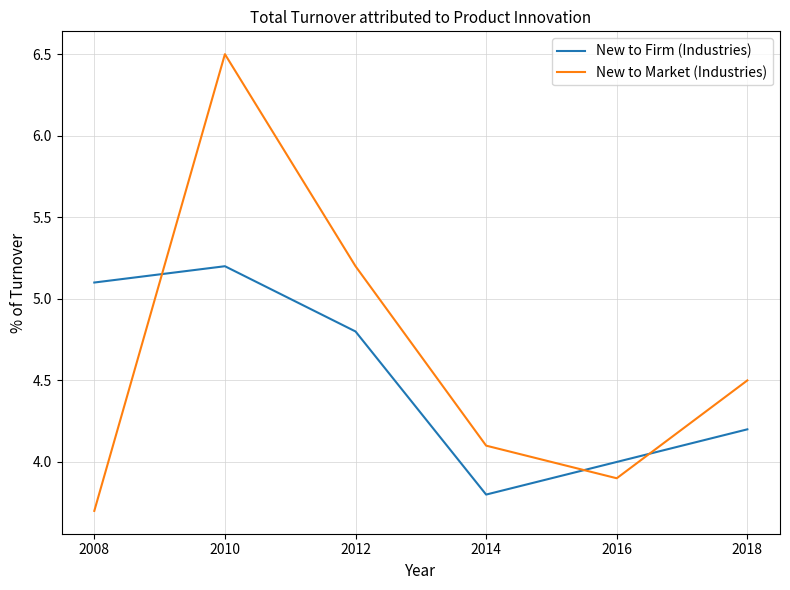

Reading left to right, transcribe all the data shown in this chart.

New to Firm (Industries): 5.1	5.2	4.8	3.8	4.0	4.2
New to Market (Industries): 3.7	6.5	5.2	4.1	3.9	4.5